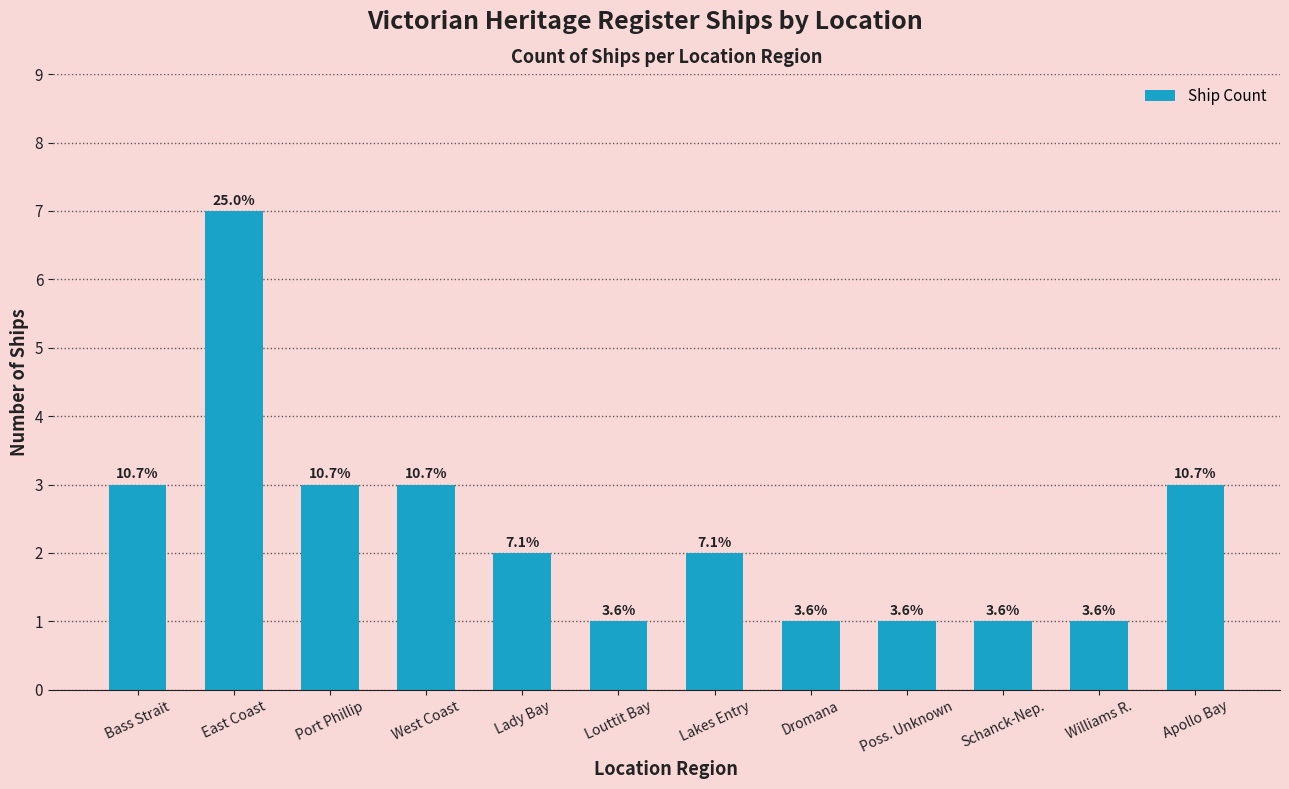

How many bars are there in total?

12